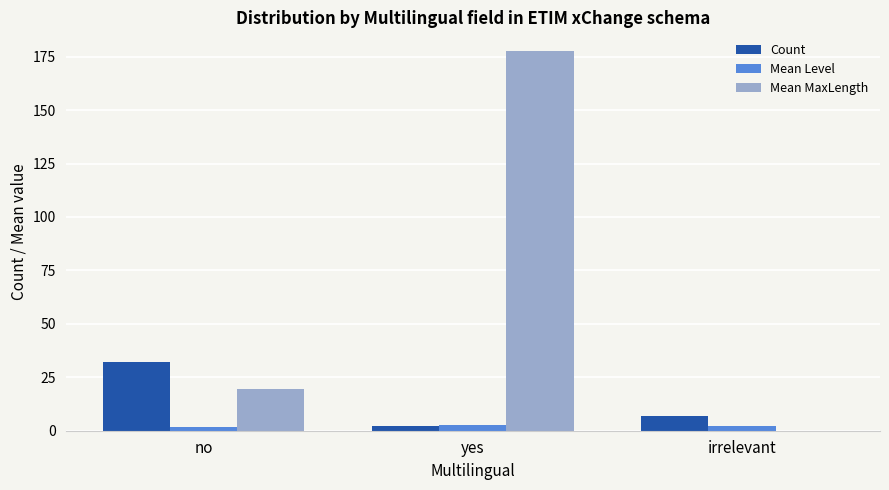

What are all the series names shown in the legend?

Count, Mean Level, Mean MaxLength